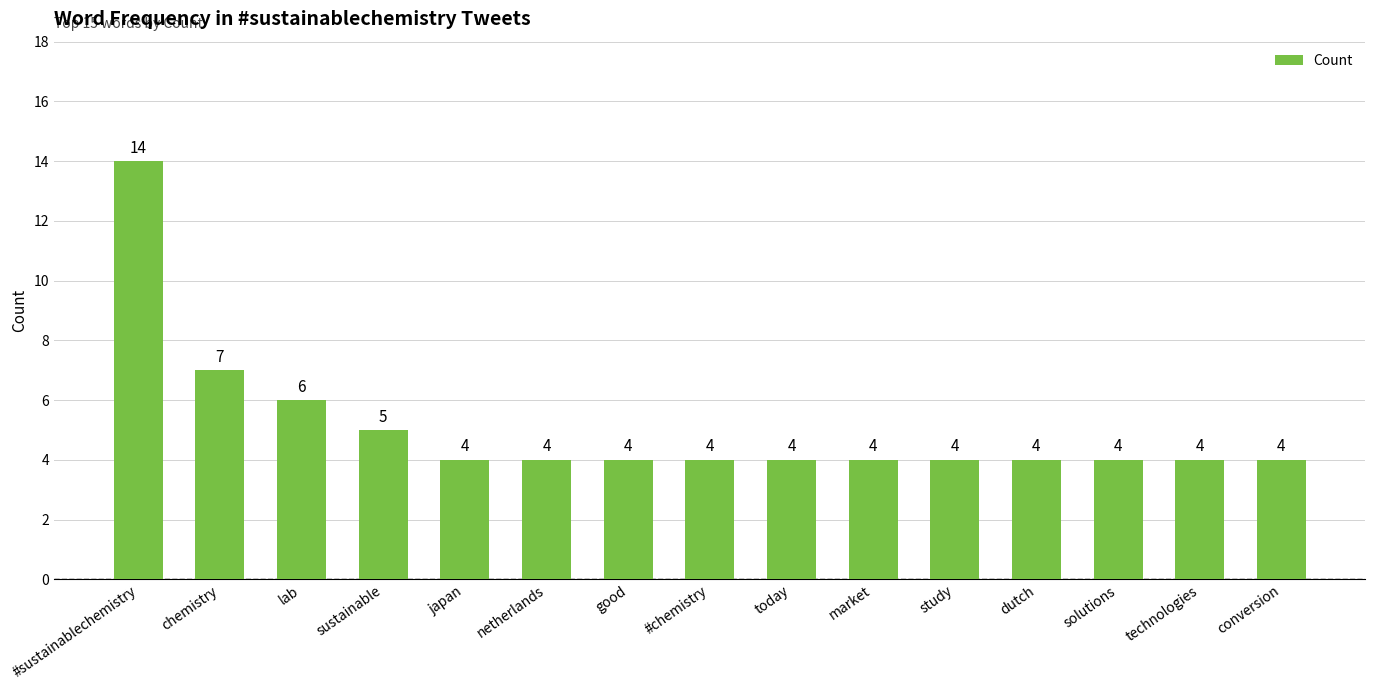

Are the bars horizontal?

No